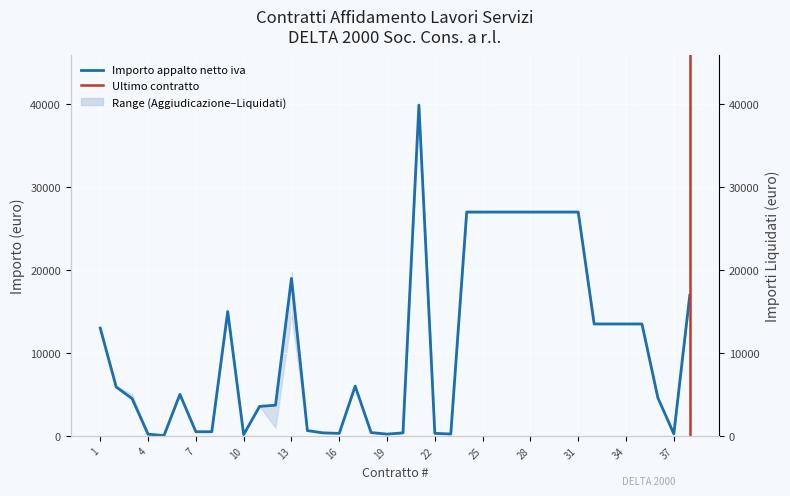

True or false: Importo appalto netto iva and Importo Aggiudicazione intersect in this chart.

False